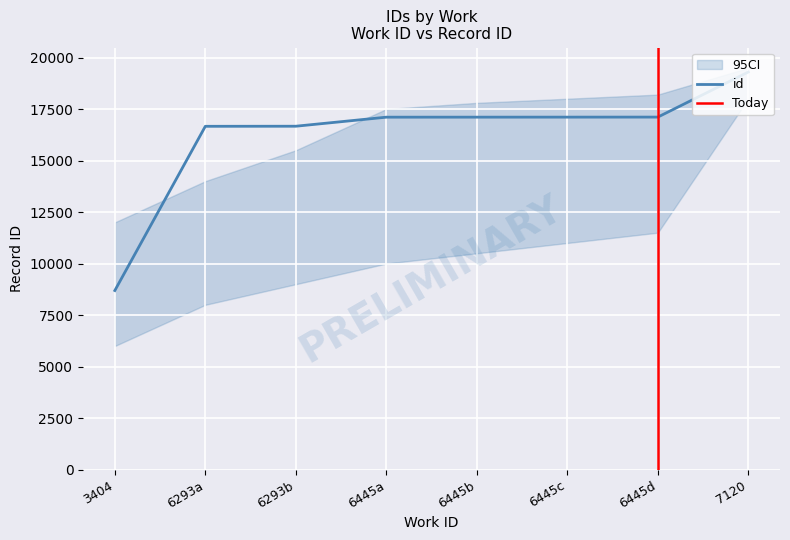

True or false: there are more than 1 points higher than both neighbors.

False